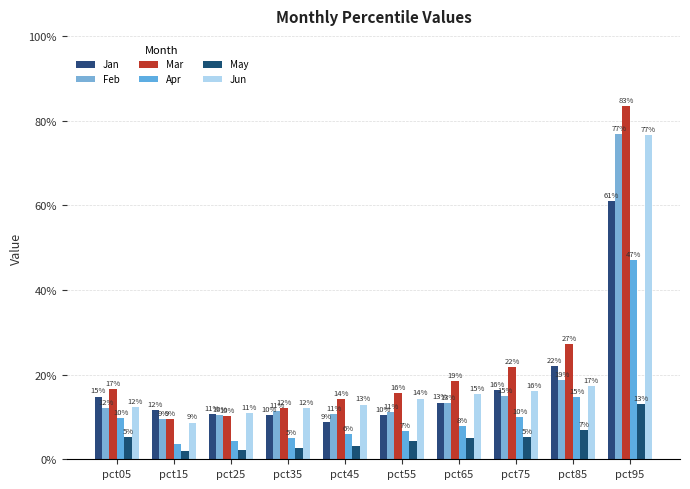

Which series changed the most between pct35 and pct85?

Mar